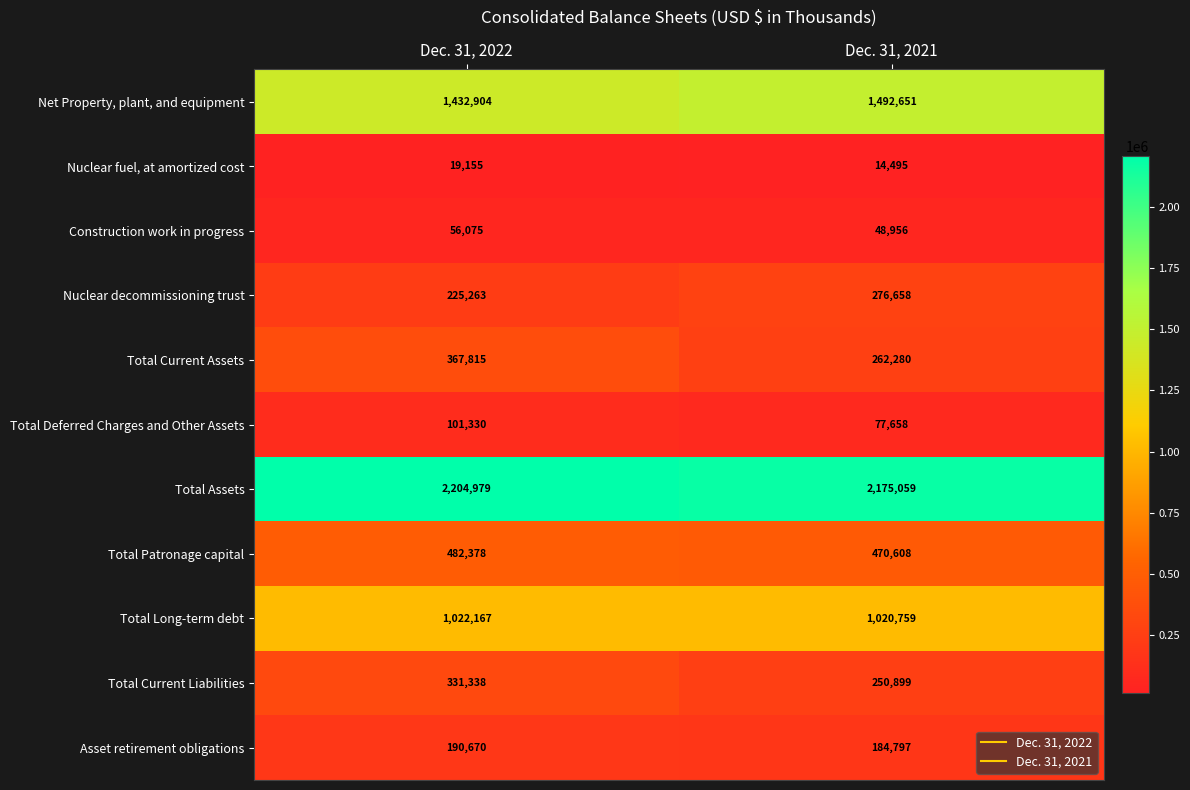

Reading right to left, what are all the values shown in this chart?

Net Property, plant, and equipment: Dec. 31, 2021=1492651	Dec. 31, 2022=1432904
Nuclear fuel, at amortized cost: Dec. 31, 2021=14495	Dec. 31, 2022=19155
Construction work in progress: Dec. 31, 2021=48956	Dec. 31, 2022=56075
Nuclear decommissioning trust: Dec. 31, 2021=276658	Dec. 31, 2022=225263
Total Current Assets: Dec. 31, 2021=262280	Dec. 31, 2022=367815
Total Deferred Charges and Other Assets: Dec. 31, 2021=77658	Dec. 31, 2022=101330
Total Assets: Dec. 31, 2021=2175059	Dec. 31, 2022=2204979
Total Patronage capital: Dec. 31, 2021=470608	Dec. 31, 2022=482378
Total Long-term debt: Dec. 31, 2021=1020759	Dec. 31, 2022=1022167
Total Current Liabilities: Dec. 31, 2021=250899	Dec. 31, 2022=331338
Asset retirement obligations: Dec. 31, 2021=184797	Dec. 31, 2022=190670